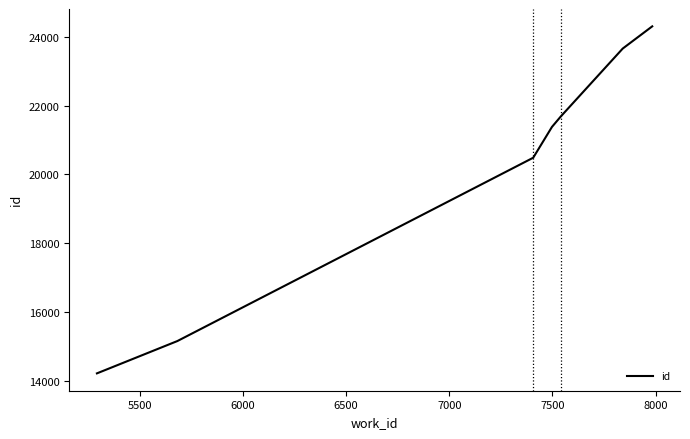

How many lines are shown in the chart?

1